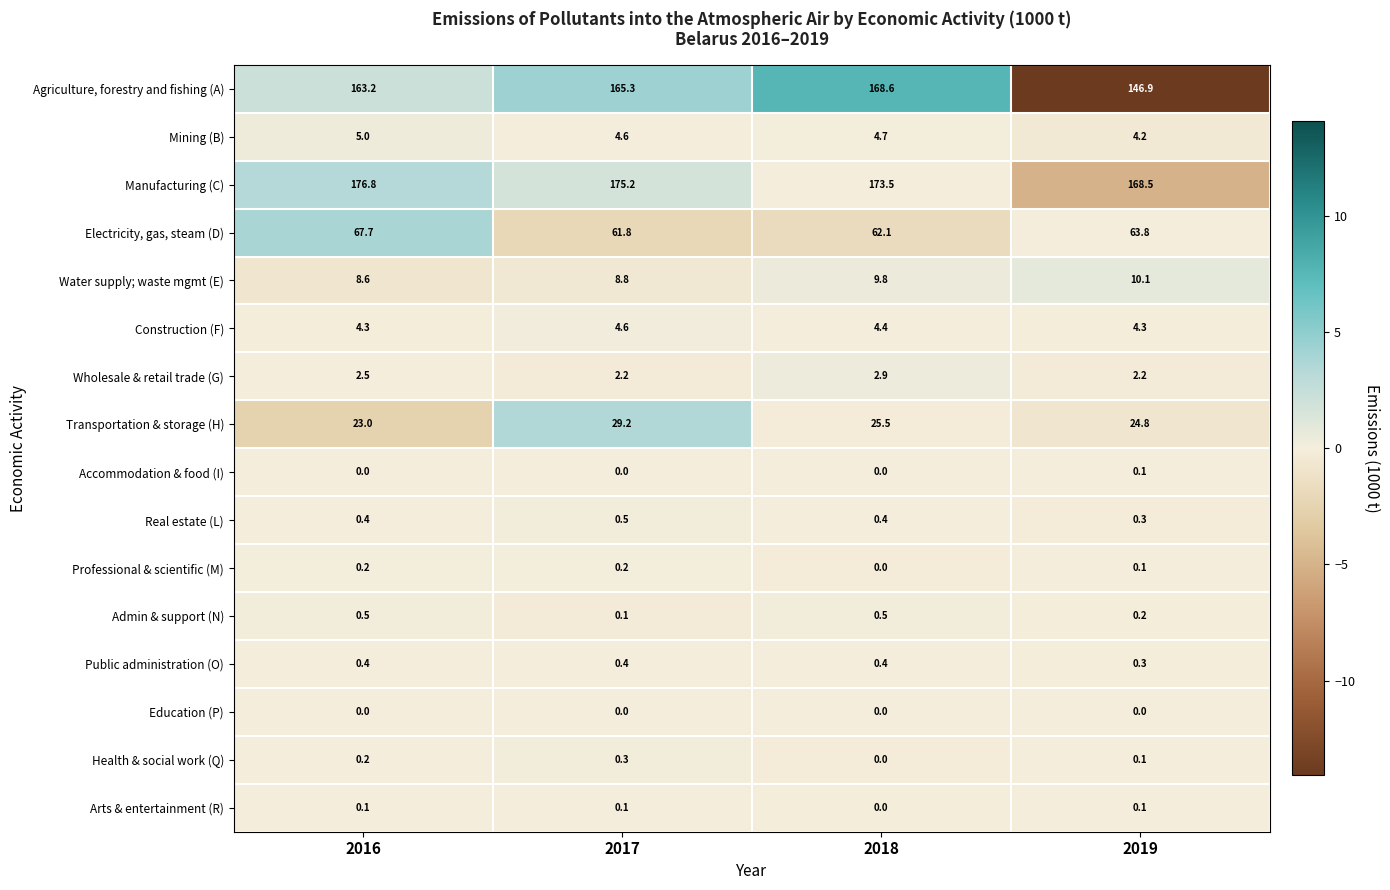

What is the sum of all Health & social work (Q) values?

0.6